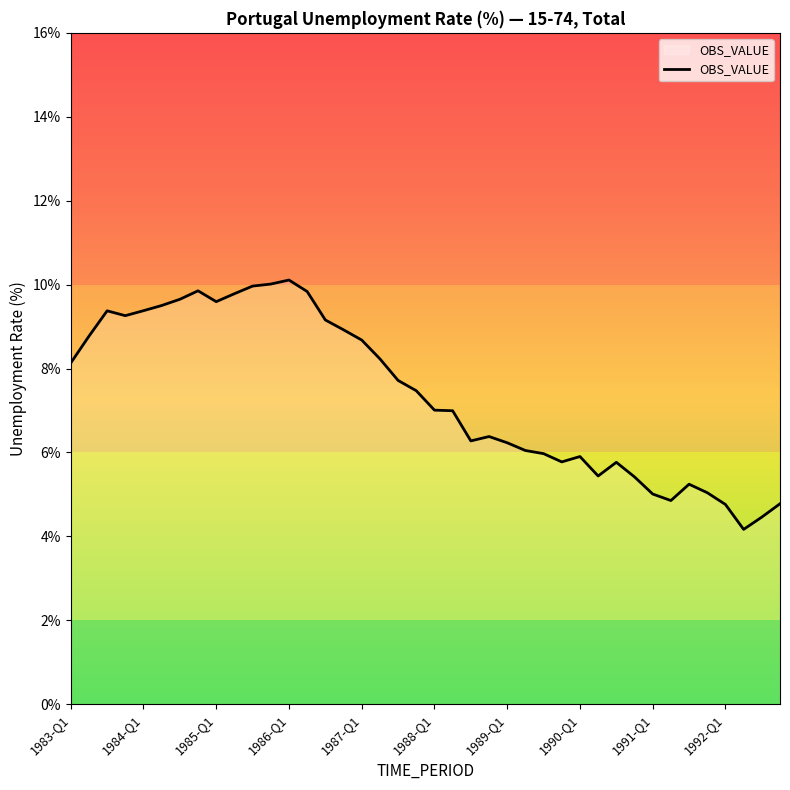

What is the smallest value displayed?

4.2